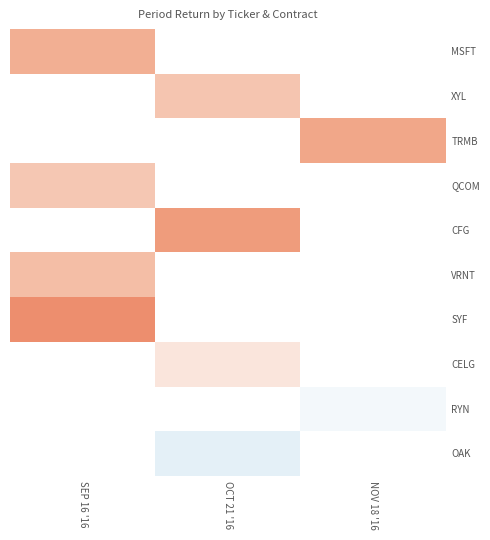

The OAK series shows 0.0 at OCT 21 '16. True or false?

True